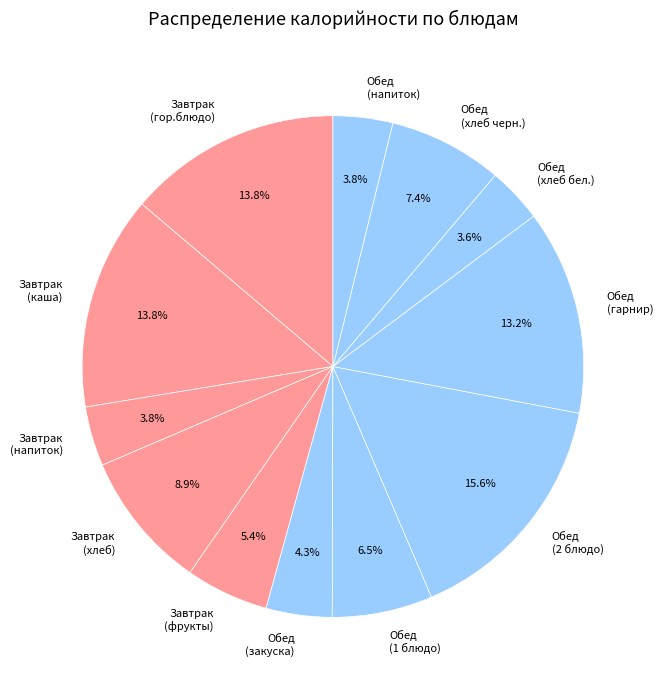

Approximately how many times larger is the value at Завтрак (напиток) compared to Завтрак (хлеб)?

0.4